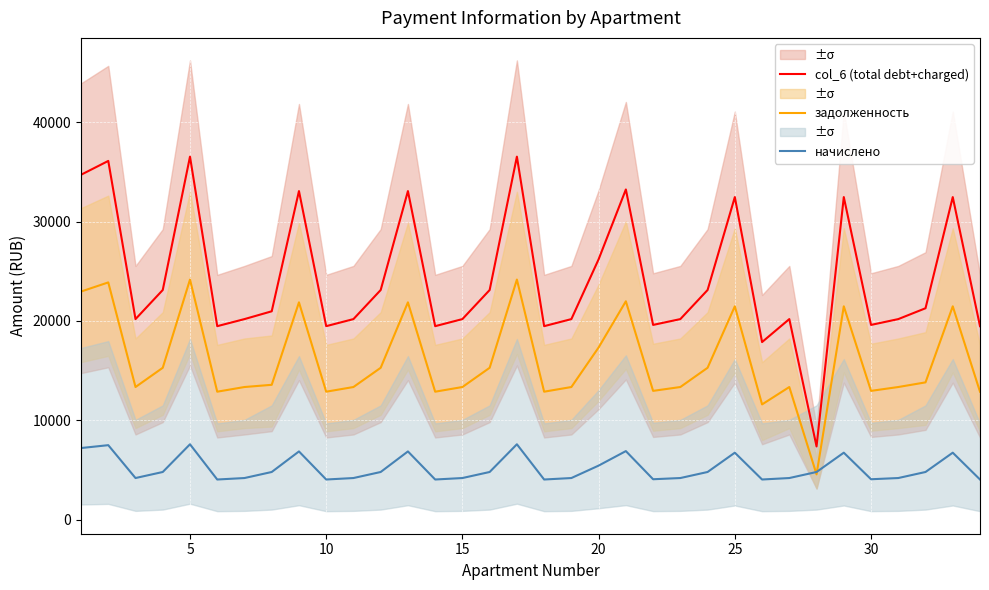

What is the highest value of the начислено series?

7593.3